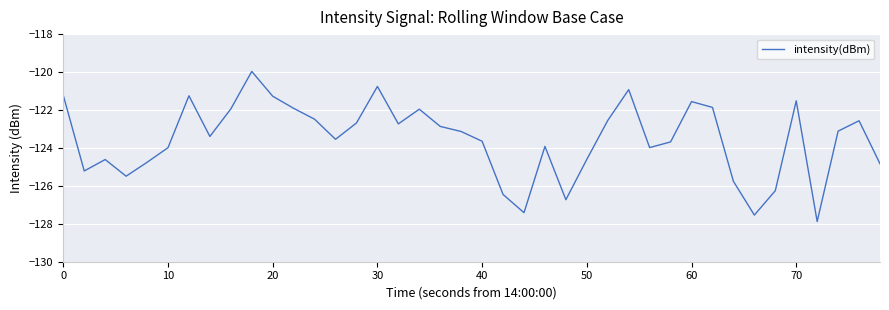

Count the number of categories in the chart.

40